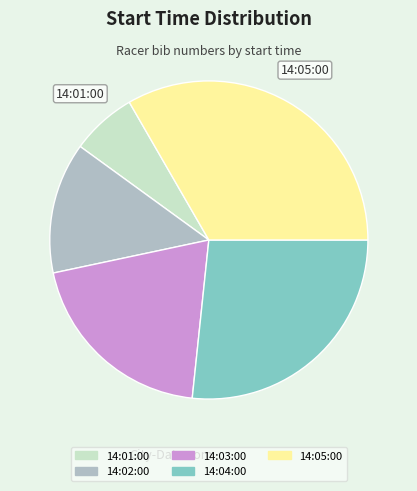

Which slice is the largest?

14:05:00